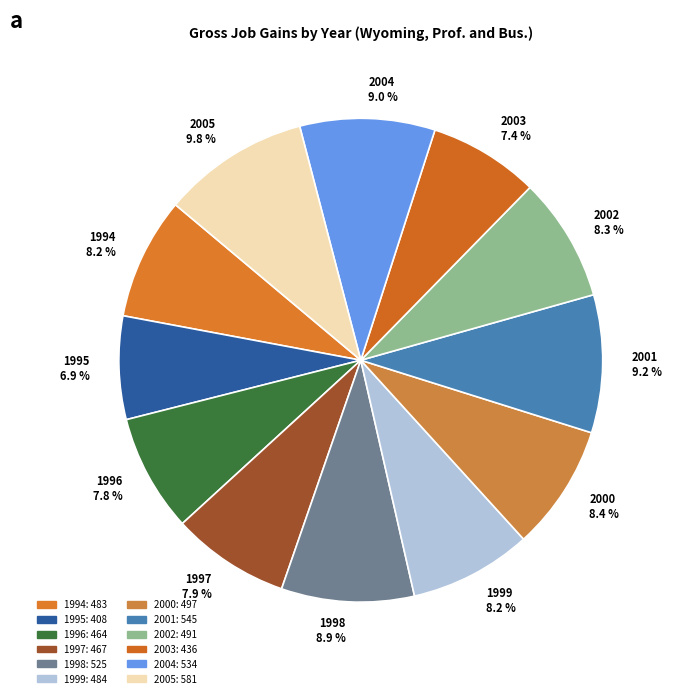

Which category has the biggest portion of the pie?

2005